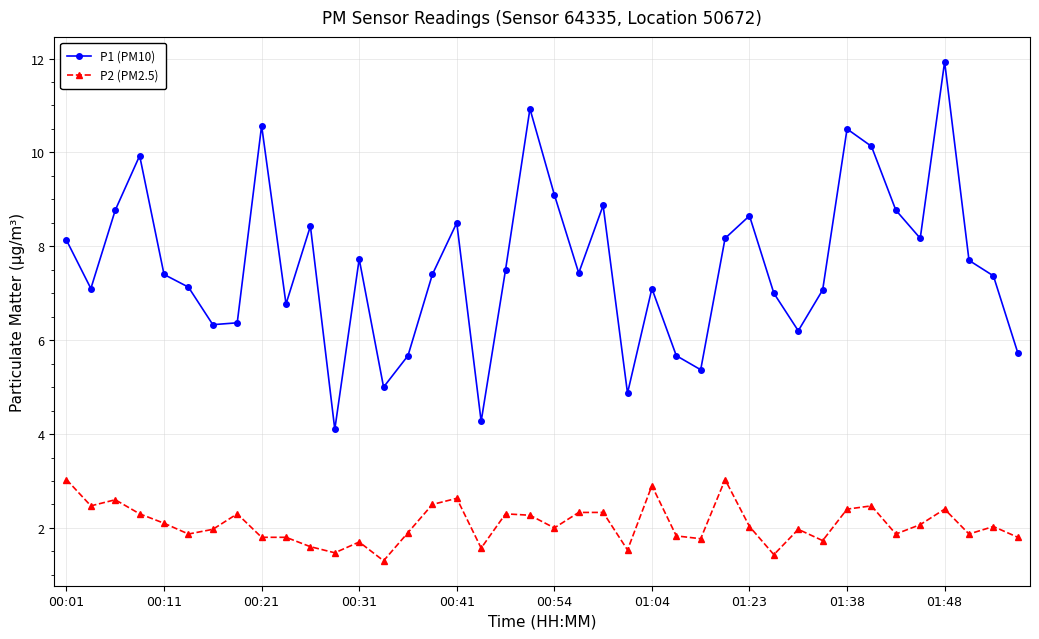

What is the highest value of the P2 (PM2.5) series?

3.0